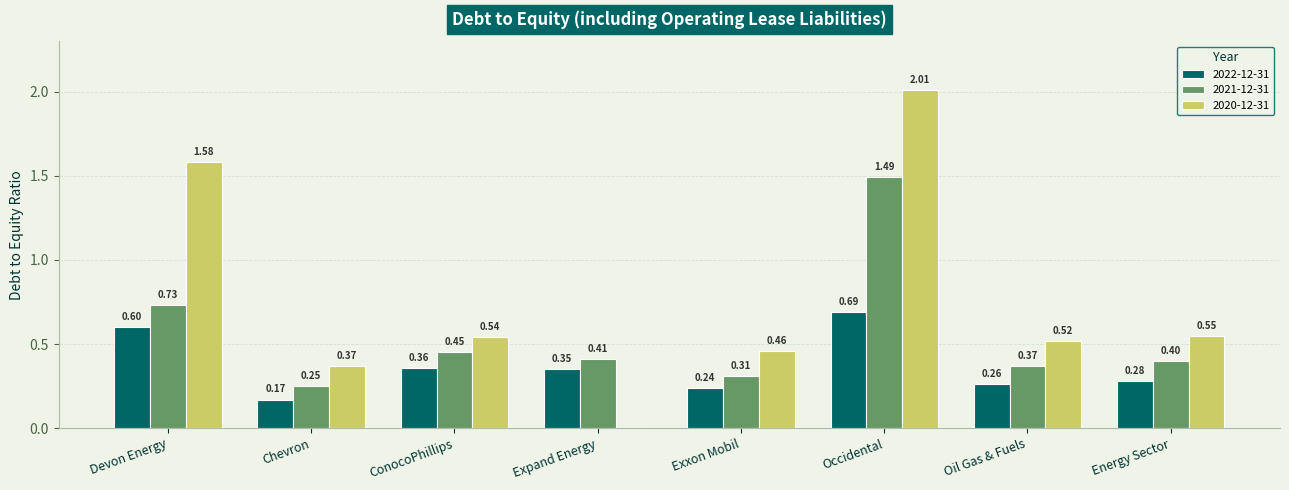

Between Exxon Mobil and Occidental, which series saw the biggest shift?

2020-12-31